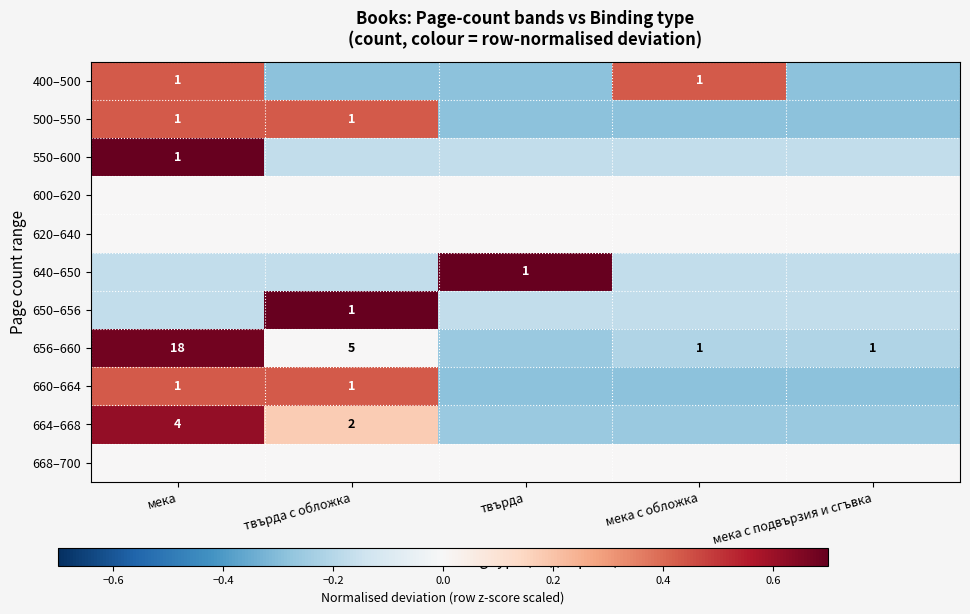

How many series are shown in this chart?

11